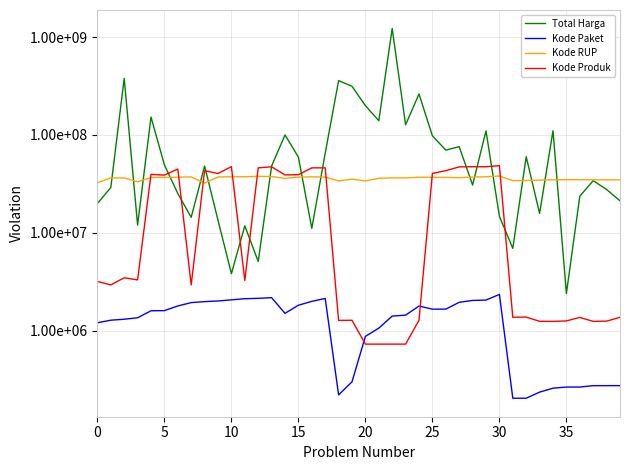

What are all the series names shown in the legend?

Total Harga, Kode Paket, Kode RUP, Kode Produk